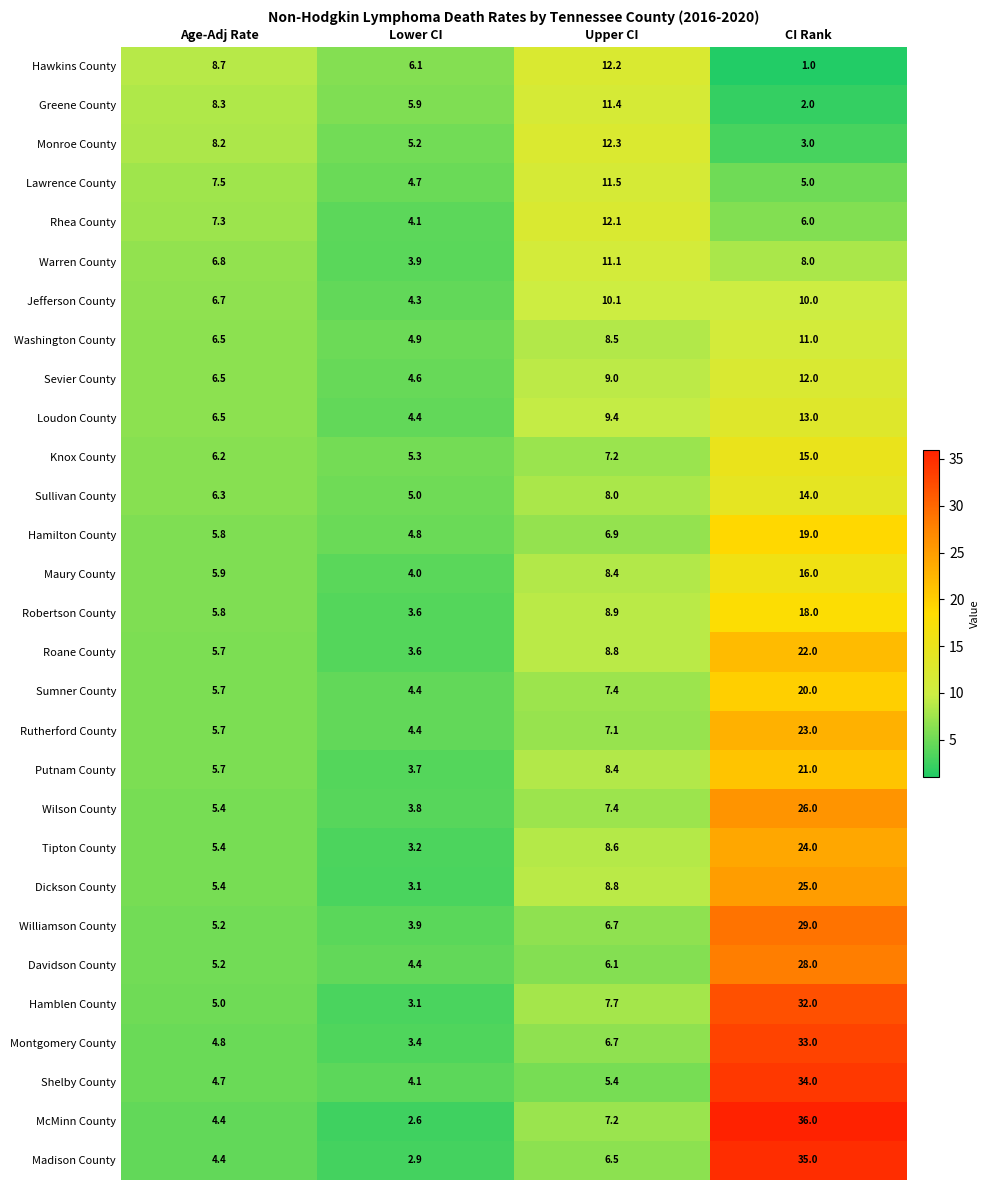

Which series has the largest range (max minus min)?

McMinn County